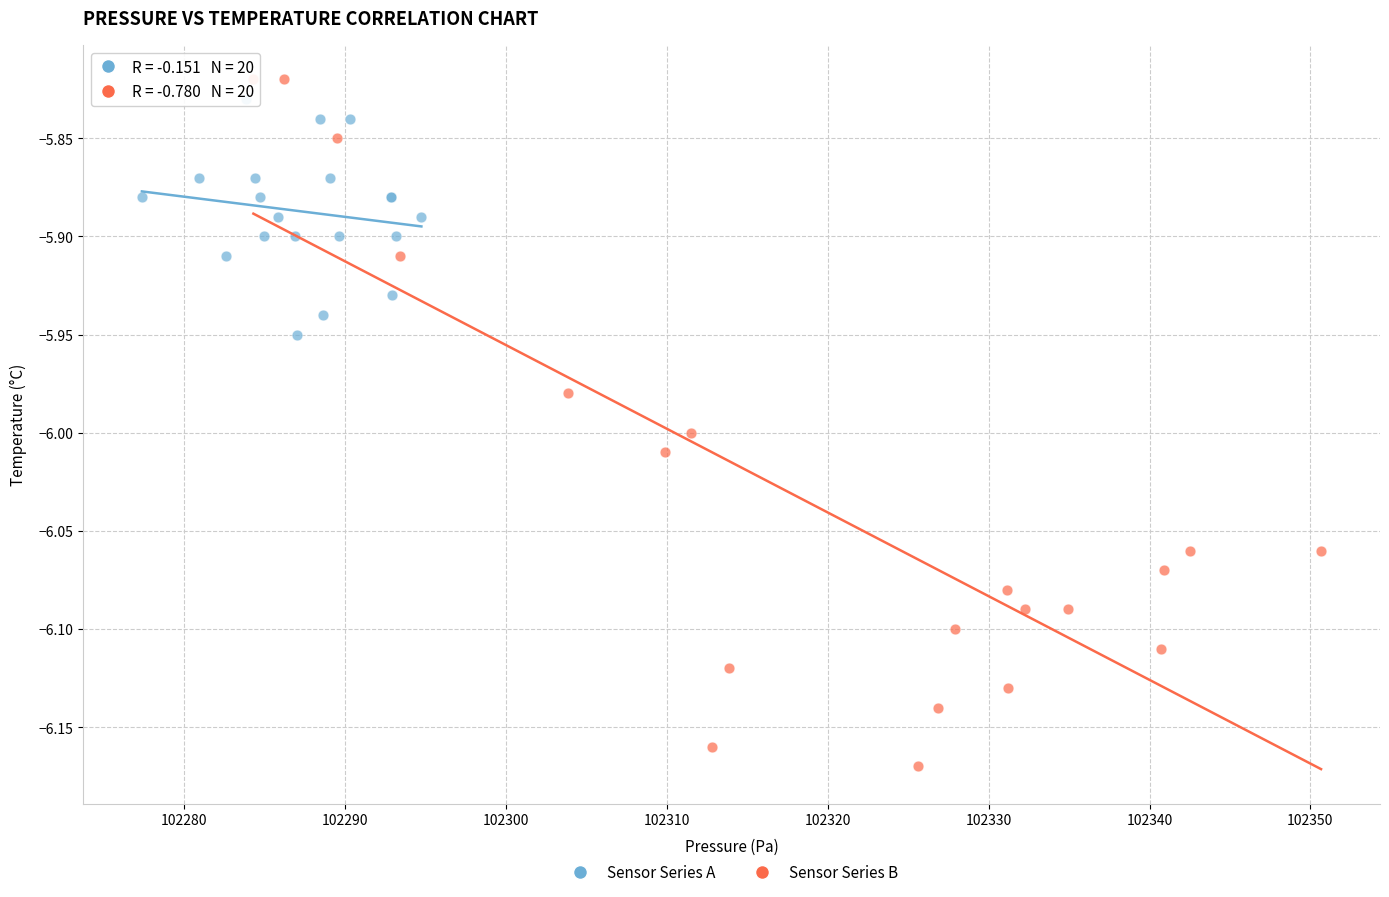

What are all the series names shown in the legend?

Sensor Series A, Sensor Series B